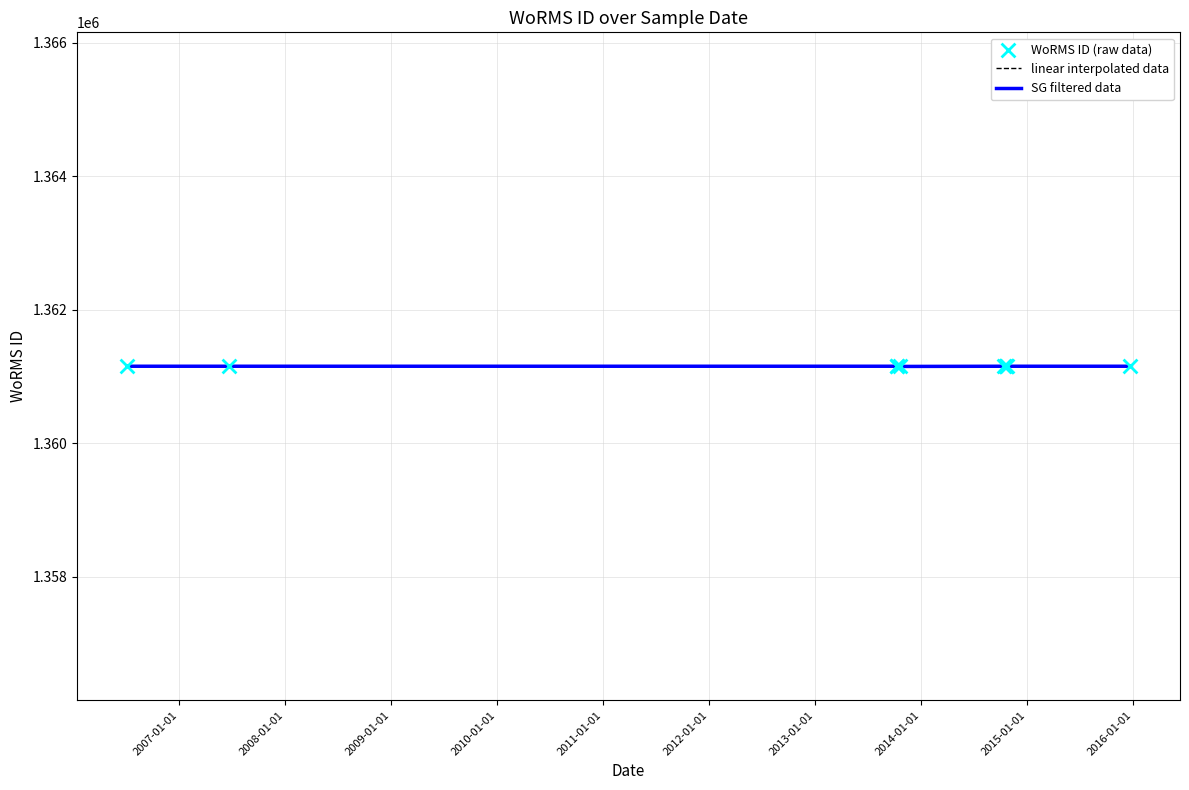

At how many categories does at least one series exceed 1361152?

8